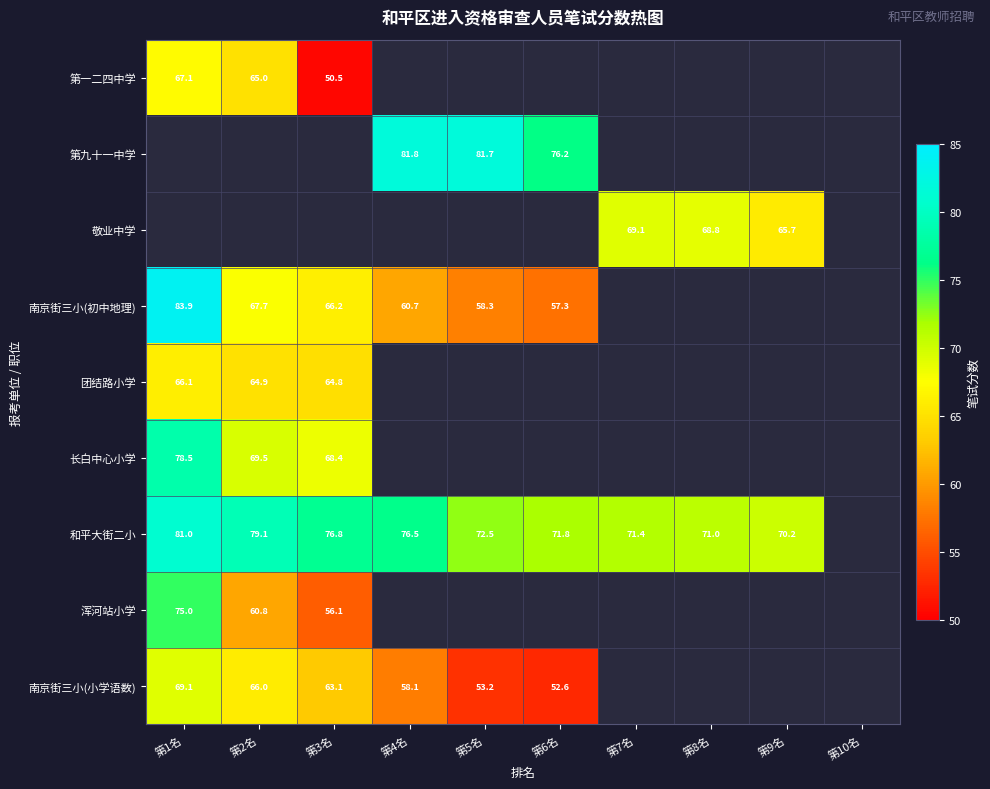

Is the value of 浑河站小学 at 第3名 greater than the value of 南京街三小(小学语数) at 第5名?

Yes